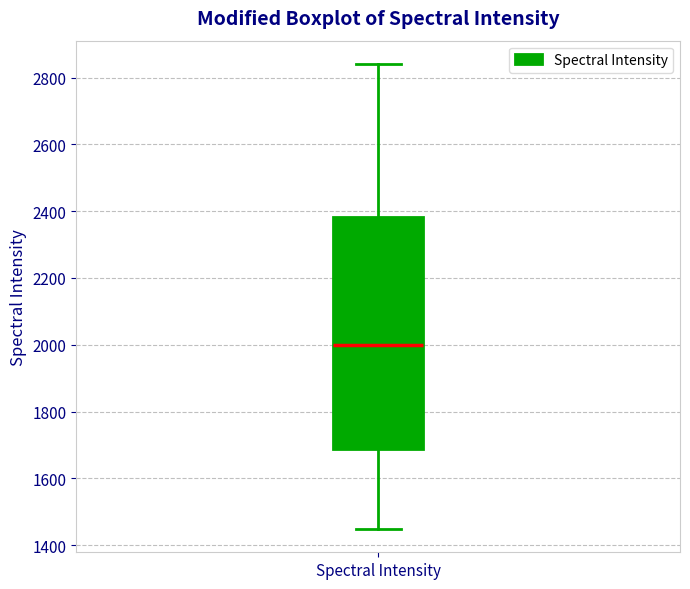

Transcribe this box plot: give where the median line is, the range the box spans, and where the two whiskers end, as read against the y-axis. The values are not printed on the chart, so give them approximately, as read against the axis.

median 2000, box 1680 to 2380, whiskers 1440 to 2840